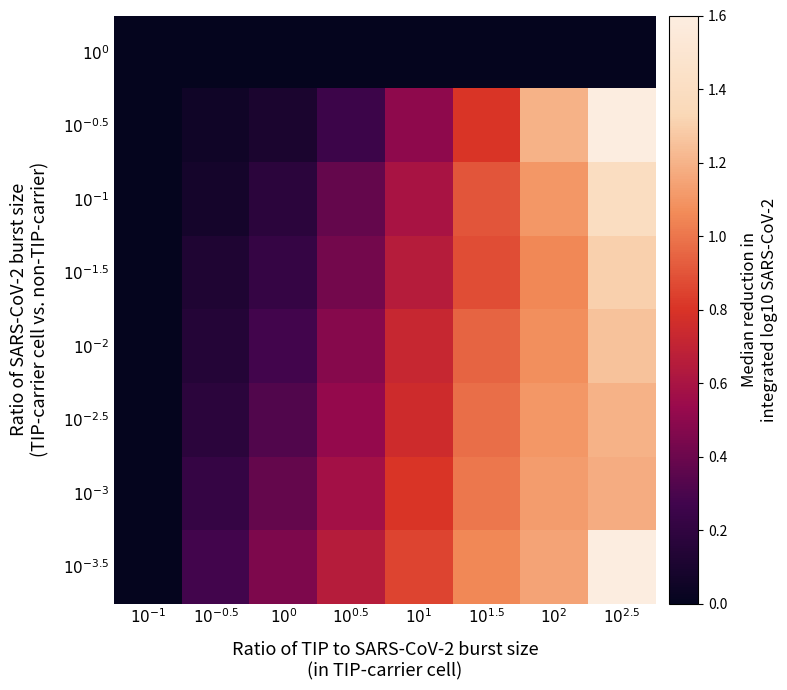

What is the greatest value displayed?

1.6